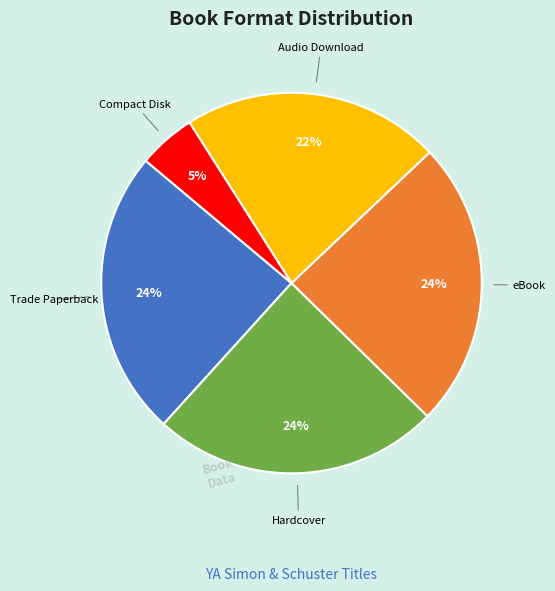

Does any single category account for the majority?

No